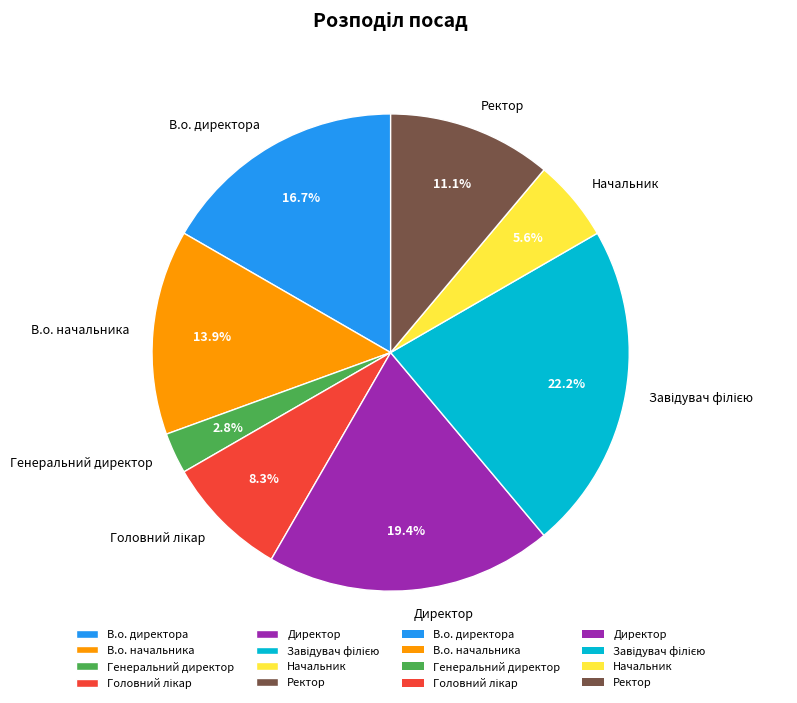

Is it true that В.о. директора is 23% of the pie?

False